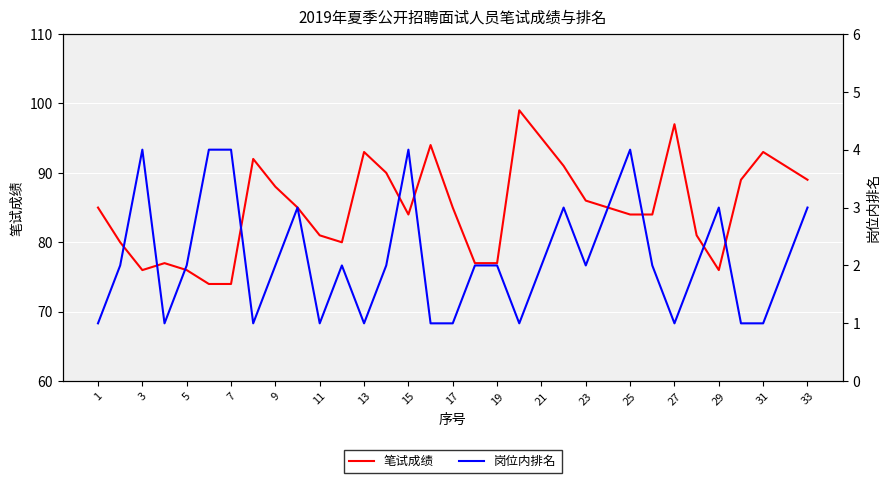

What are all the series names shown in the legend?

笔试成绩, 岗位内排名